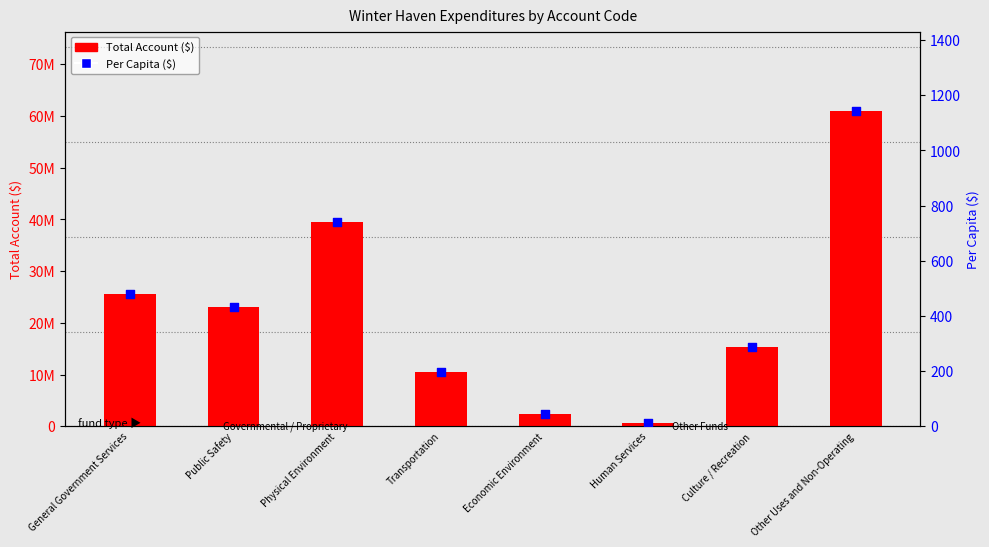

What is the total value across all series at Public Safety?

23094750.0